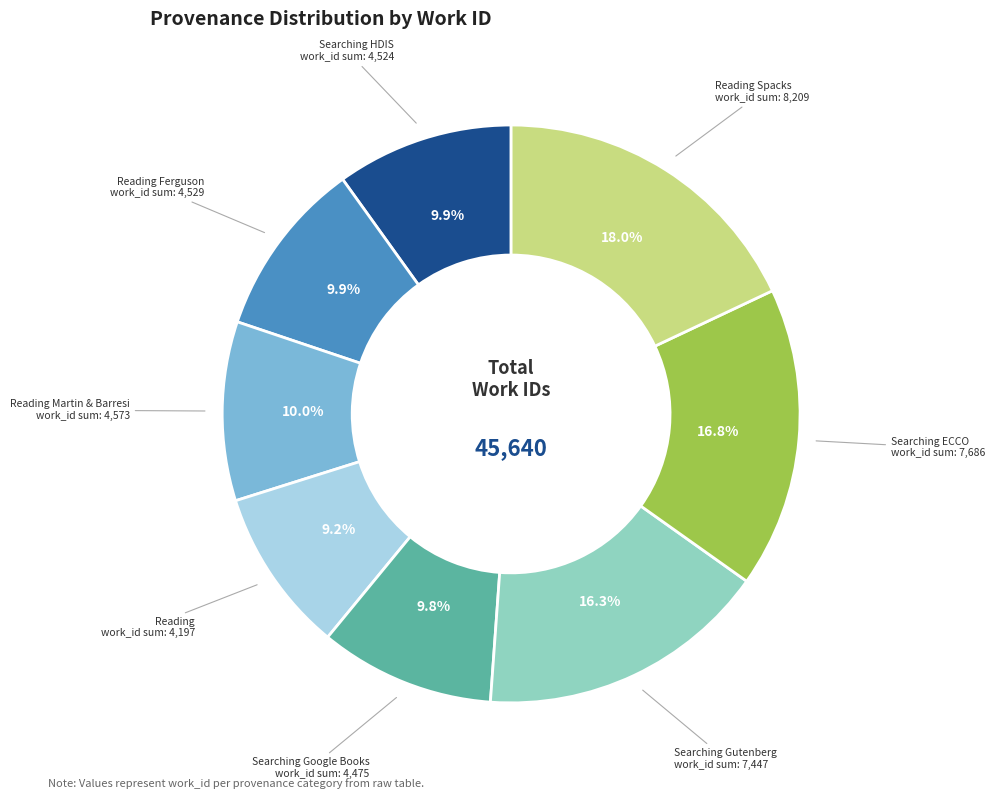

Is there any slice that represents more than half of the pie?

No